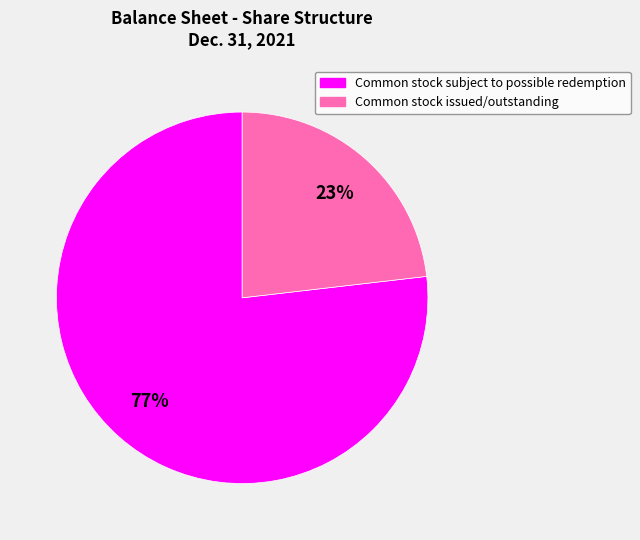

How many segments does this pie chart have?

2